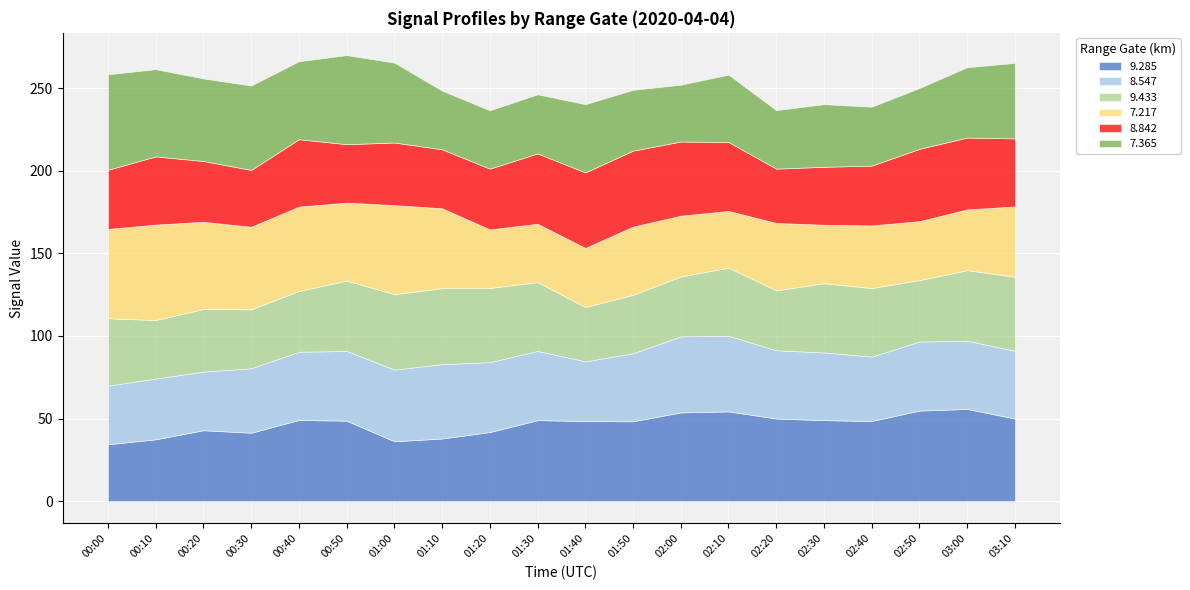

What is the spread (max minus min) of values at 01:30?

13.7